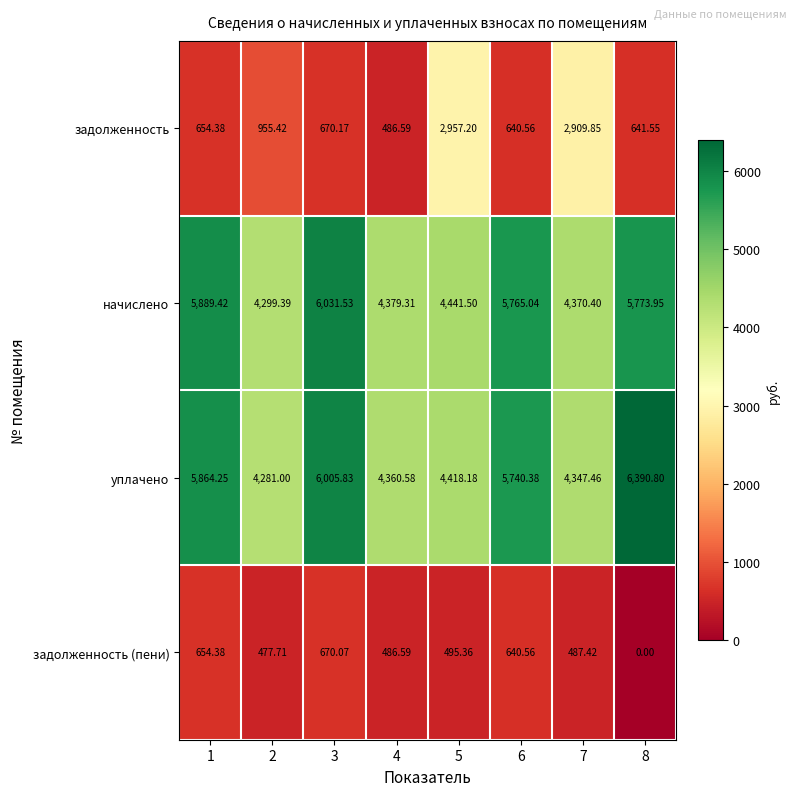

What is the maximum value shown in the chart?

6390.8